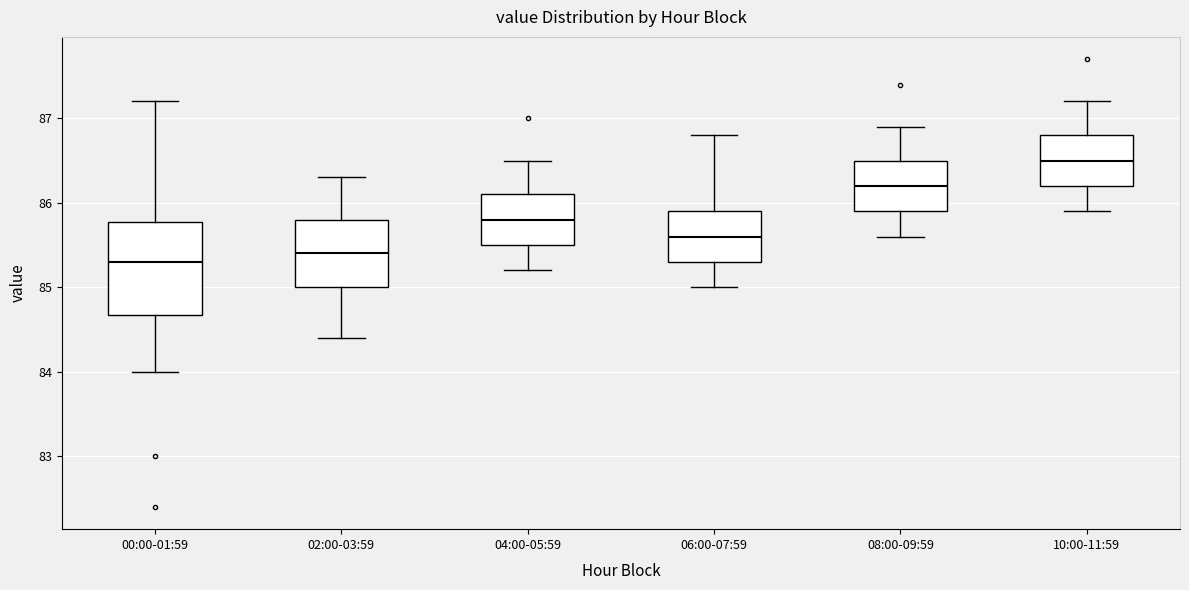

Reading left to right, transcribe this box plot: for each box, give where its median line is, the range the box spans, and where its two whiskers end, as read against the y-axis. The values are not printed on the chart, so give them approximately, as read against the axis.

00:00-01:59: median 85.3, box 84.7 to 85.8, whiskers 84.0 to 87.2
02:00-03:59: median 85.4, box 85.0 to 85.8, whiskers 84.4 to 86.3
04:00-05:59: median 85.8, box 85.5 to 86.1, whiskers 85.2 to 86.5
06:00-07:59: median 85.6, box 85.3 to 85.9, whiskers 85.0 to 86.8
08:00-09:59: median 86.2, box 85.9 to 86.5, whiskers 85.6 to 86.9
10:00-11:59: median 86.5, box 86.2 to 86.8, whiskers 85.9 to 87.2